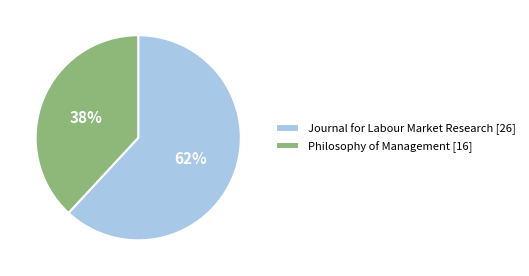

Is the sum of Journal for Labour Market Research [26] and Philosophy of Management [16] greater than half?

Yes